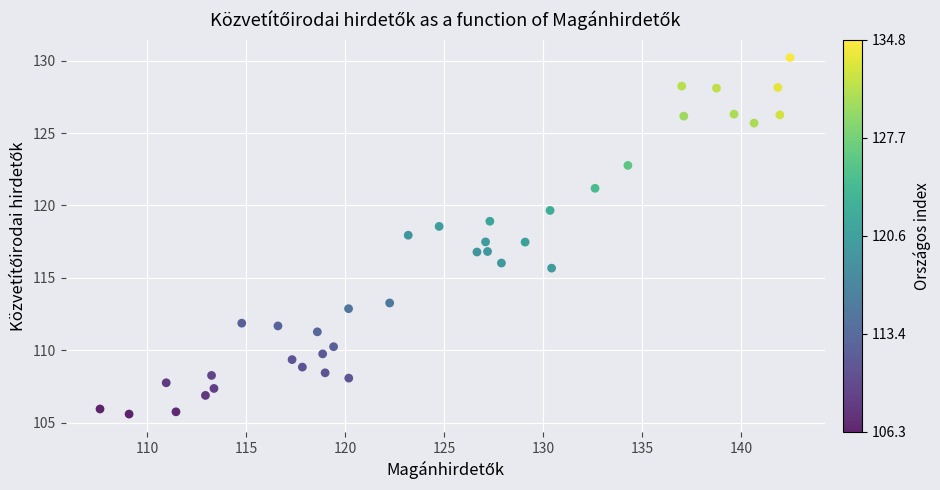

What is the range of X values (max minus min)?

34.8